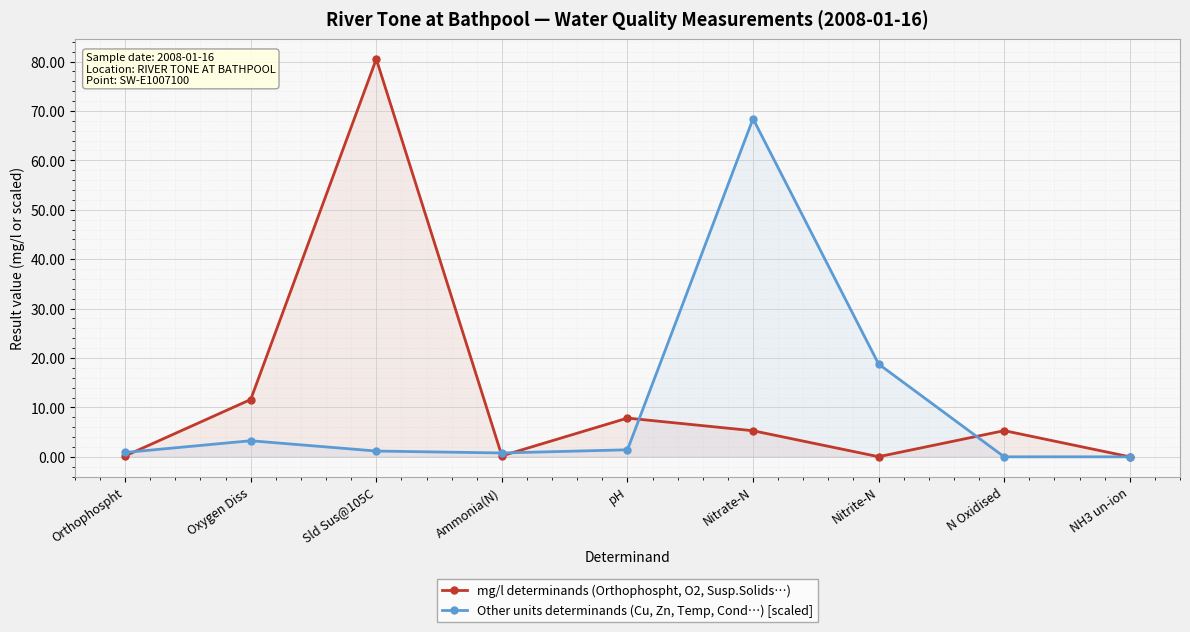

At which category does the chart reach its minimum across all series?

N Oxidised